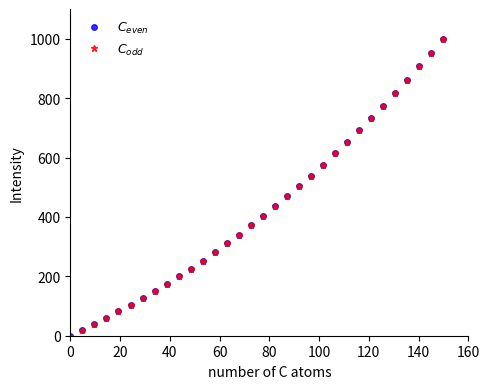

How many values in $C_{even}$ are above zero?

31